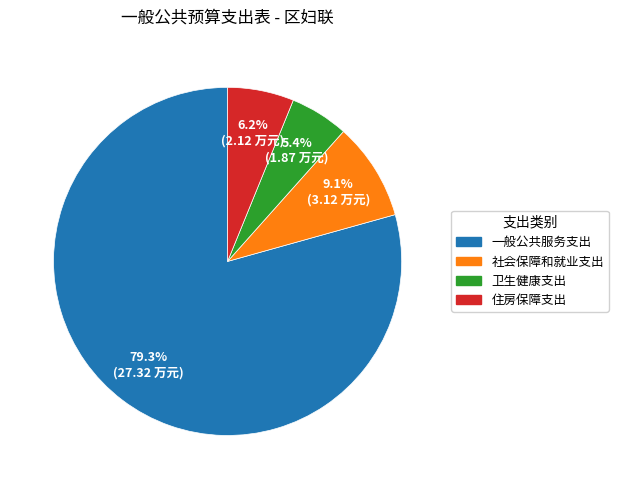

To the nearest percent, what percentage of the pie is 卫生健康支出?

5%